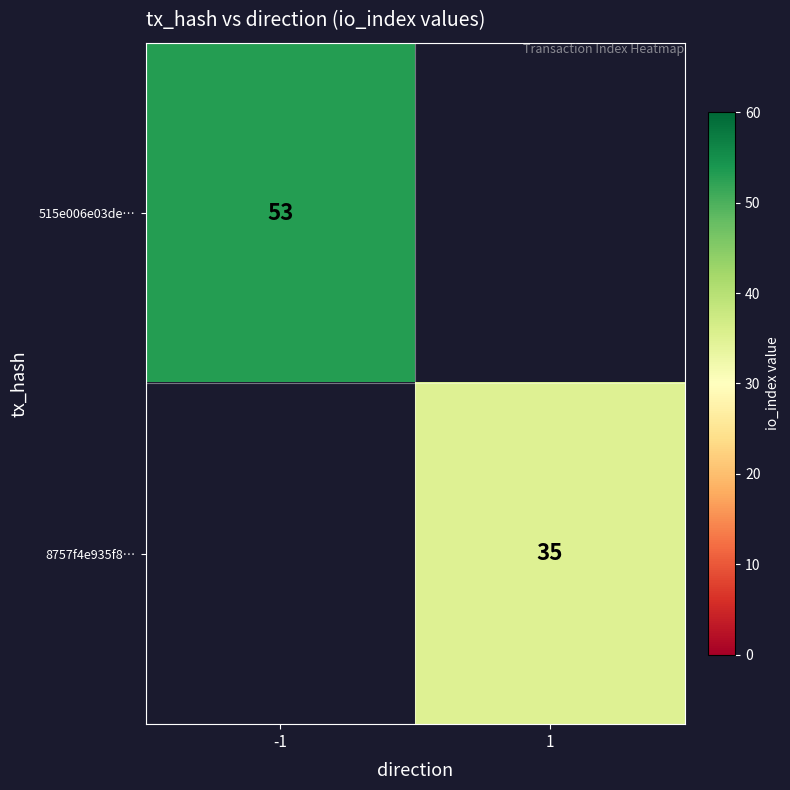

What is the greatest value displayed?

53.0